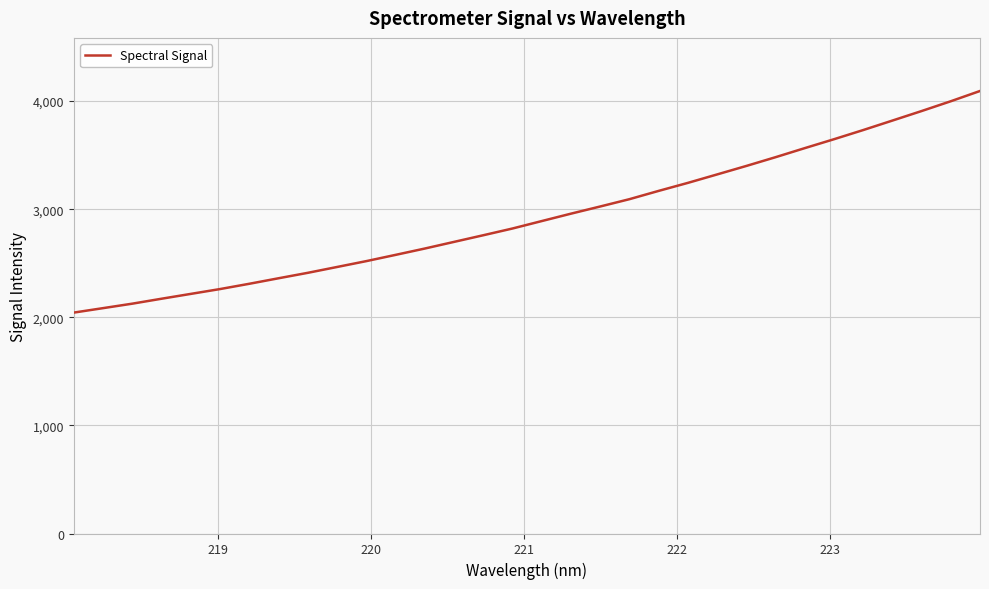

What is the difference between the maximum and minimum values?

2049.8